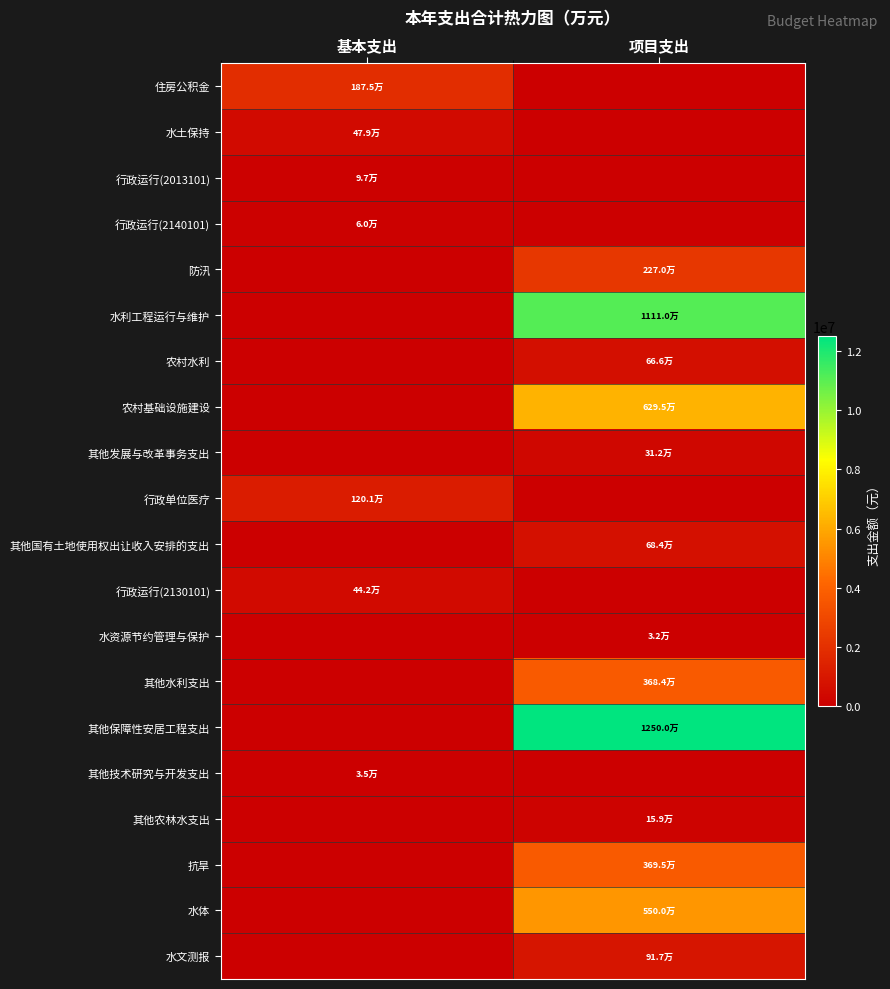

At 基本支出, list the series in order from largest to smallest.

住房公积金, 行政单位医疗, 水土保持, 行政运行(2130101), 行政运行(2013101), 行政运行(2140101), 其他技术研究与开发支出, 防汛, 水利工程运行与维护, 农村水利, 农村基础设施建设, 其他发展与改革事务支出, 其他国有土地使用权出让收入安排的支出, 水资源节约管理与保护, 其他水利支出, 其他保障性安居工程支出, 其他农林水支出, 抗旱, 水体, 水文测报